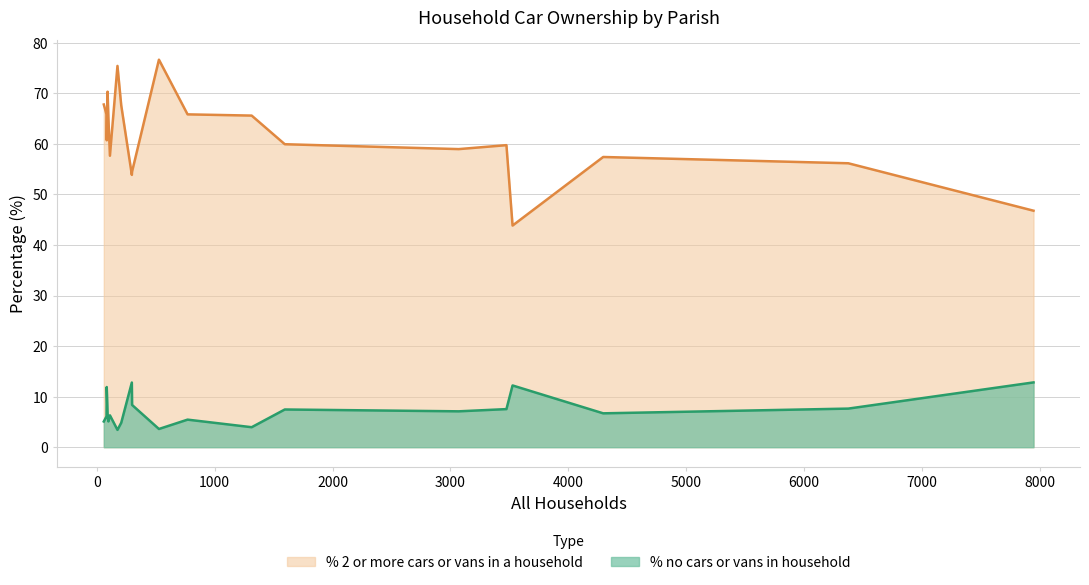

What are all the series names shown in the legend?

% 2 or more cars or vans in a household, % no cars or vans in household